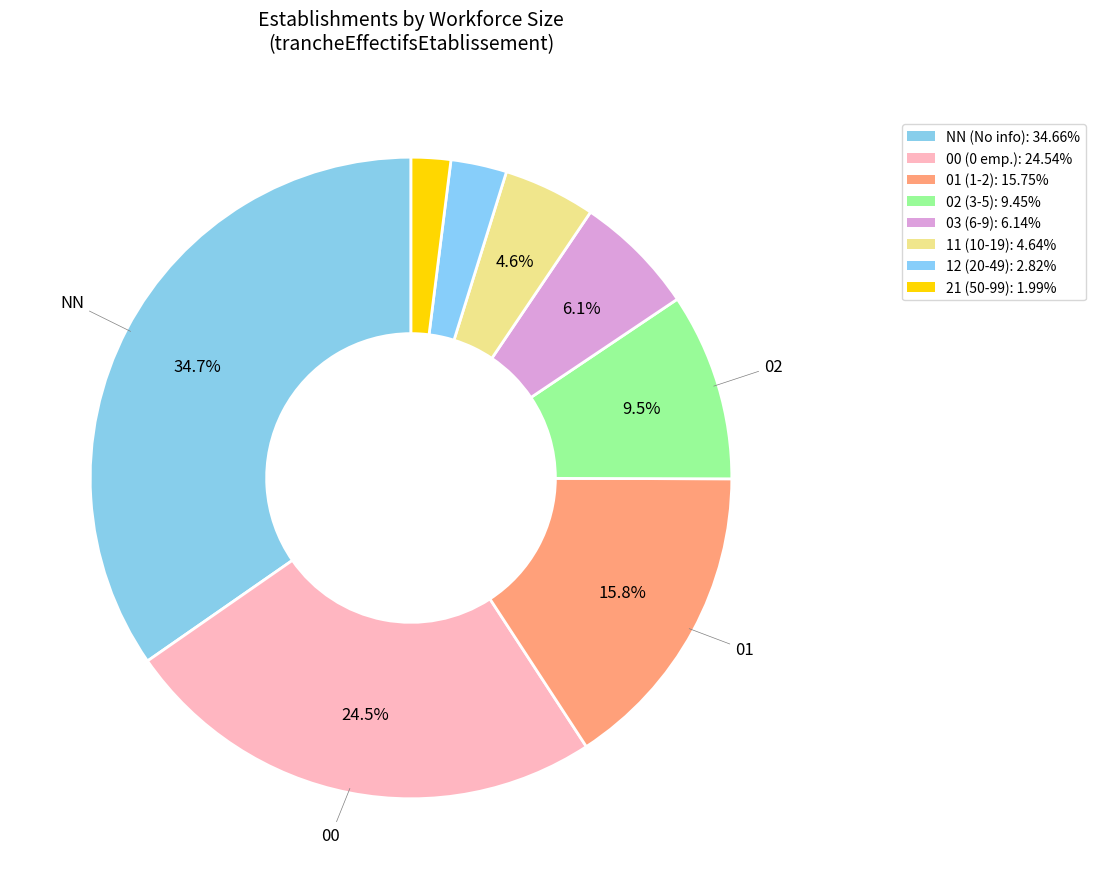

Count the number of slices in the pie.

8